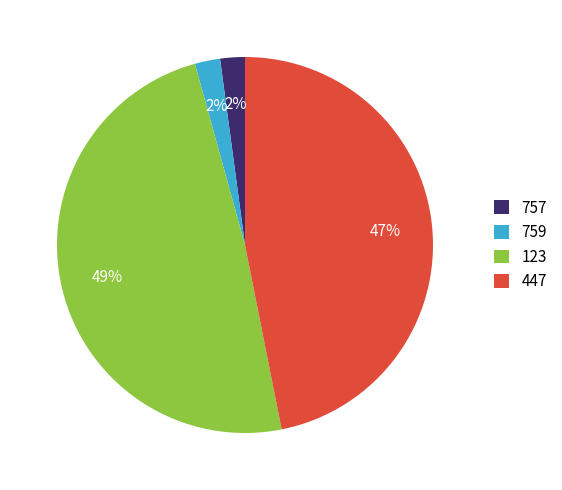

To the nearest percent, what is the combined percentage of 757 and 759?

4%